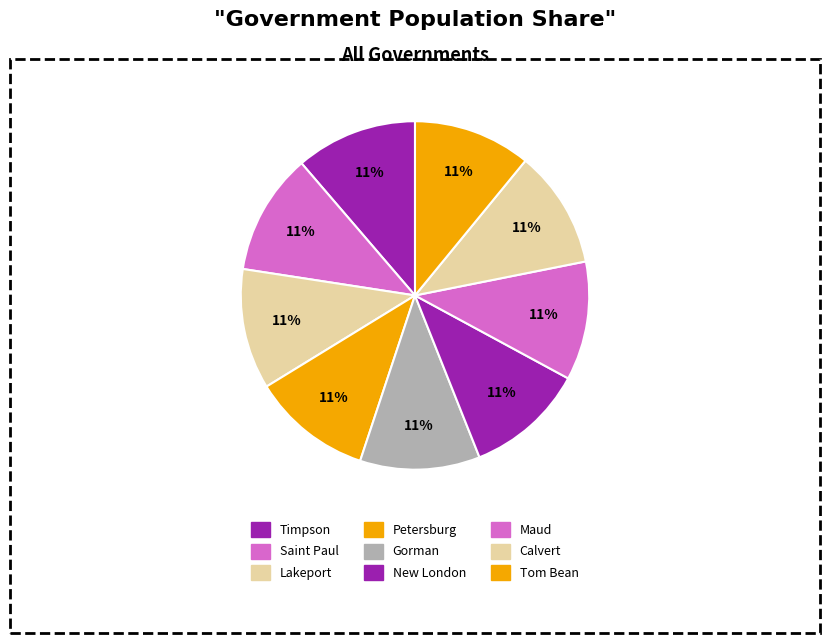

To the nearest percent, what percentage of the pie is Lakeport?

11%